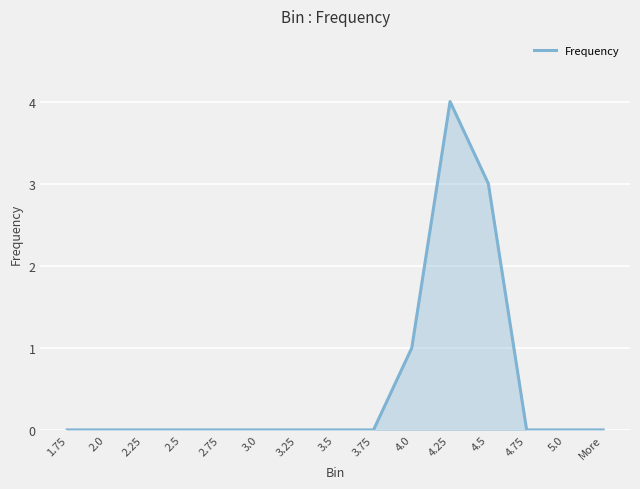

How many values are between 0 and 1?

13